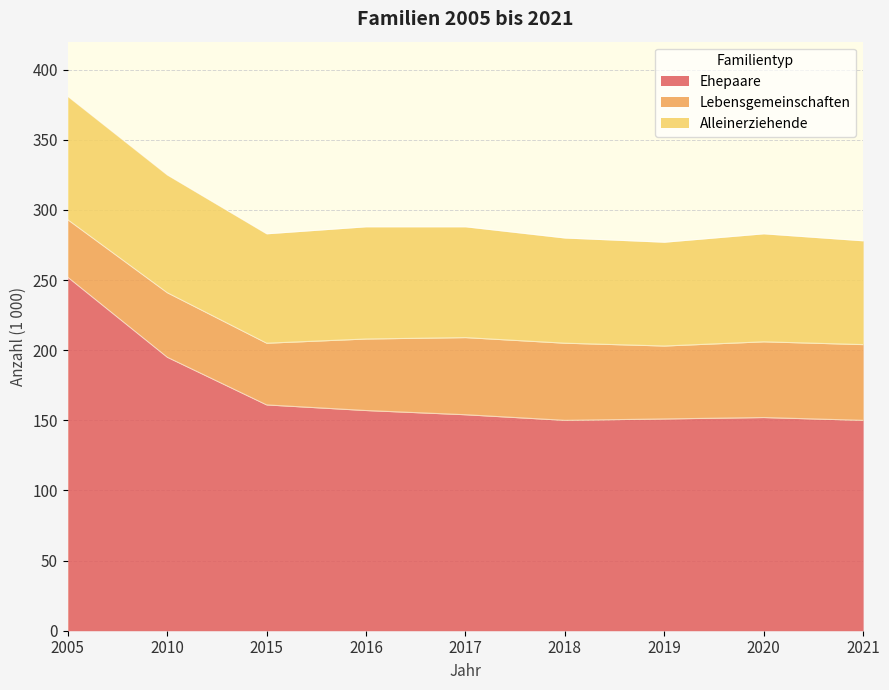

True or false: Ehepaare has more than 1 interior local peaks.

False